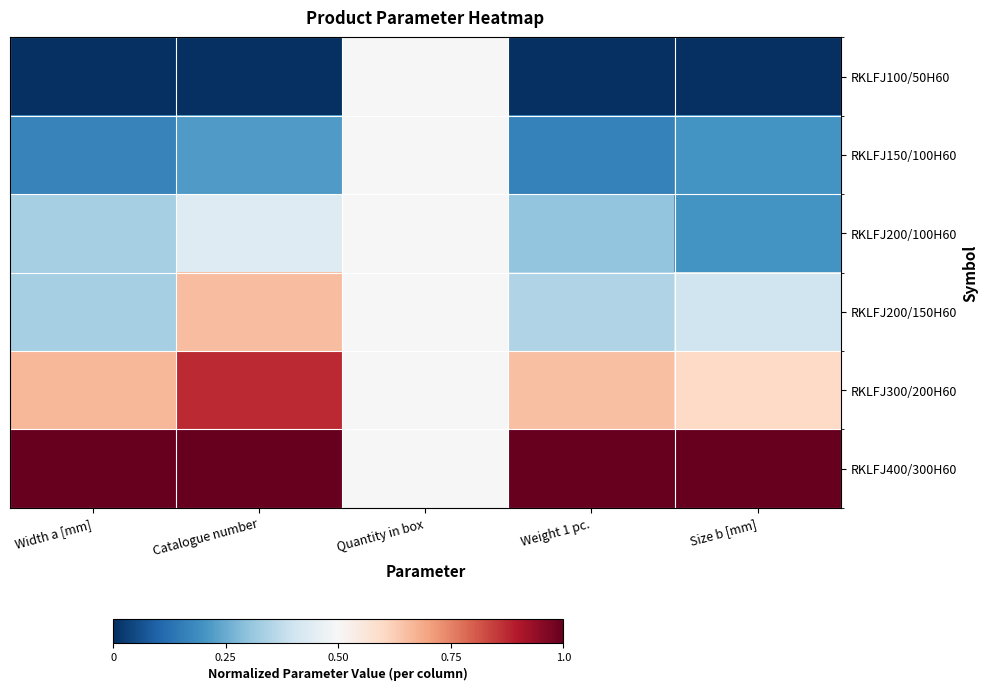

List the series in order of their peak value, highest first.

RKLFJ400/300H60, RKLFJ300/200H60, RKLFJ200/150H60, RKLFJ100/50H60, RKLFJ150/100H60, RKLFJ200/100H60